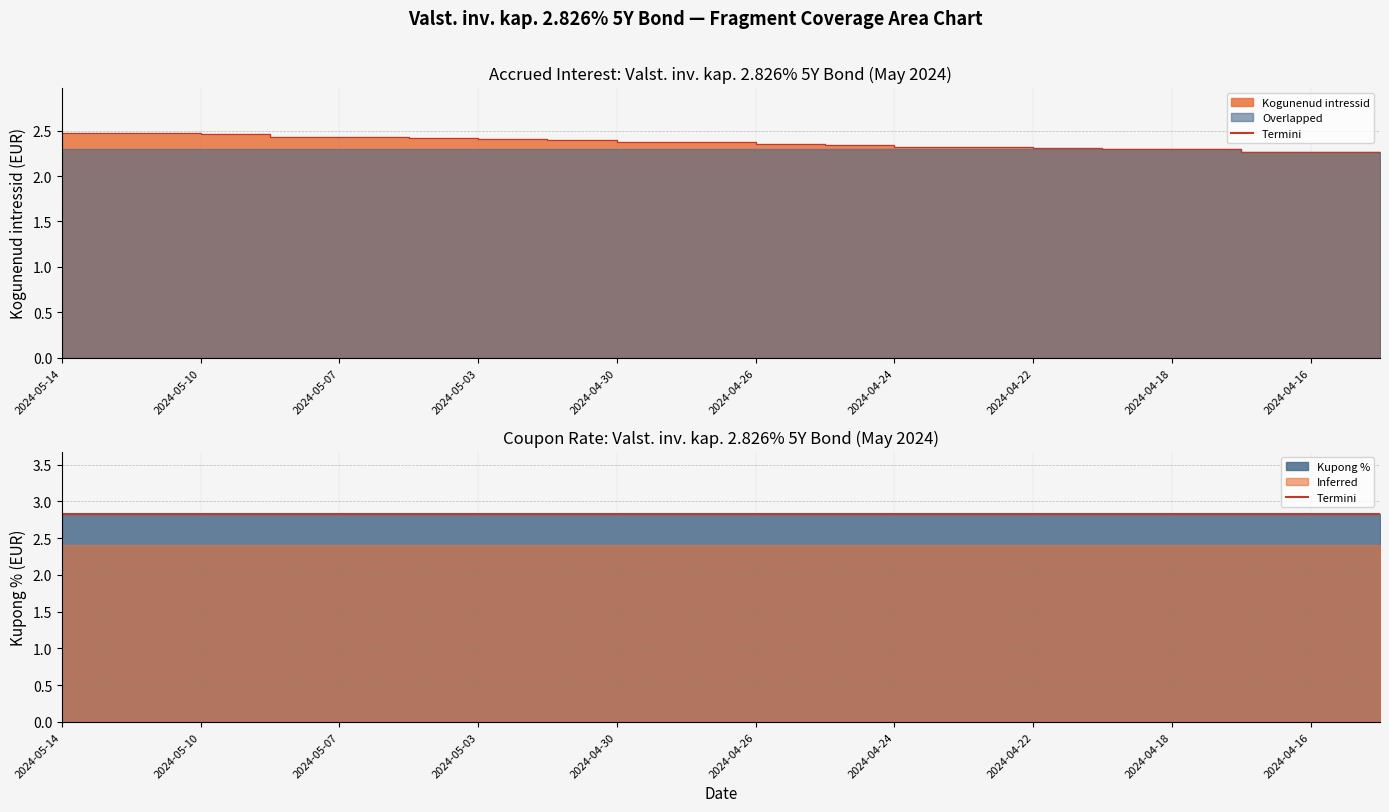

What is the difference between the maximum and second lowest values in the Termini (accrued) series?

0.2